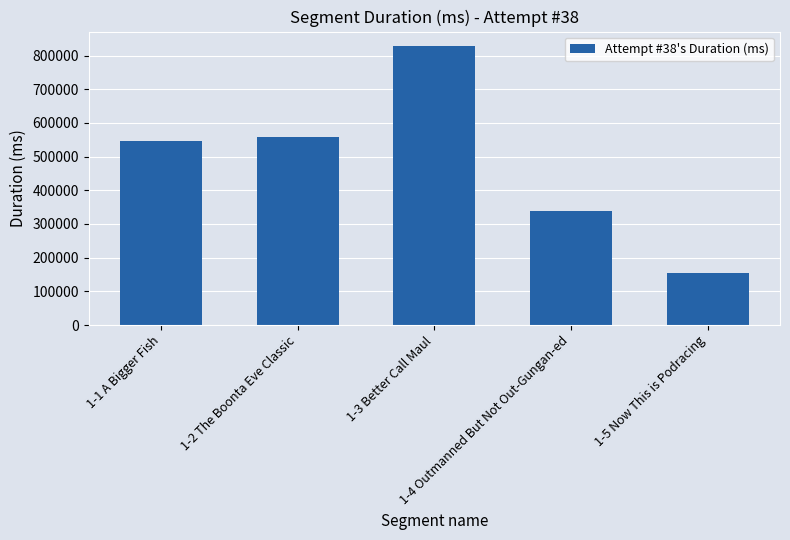

What is the label of the 3rd bar from the left?

1-3 Better Call Maul